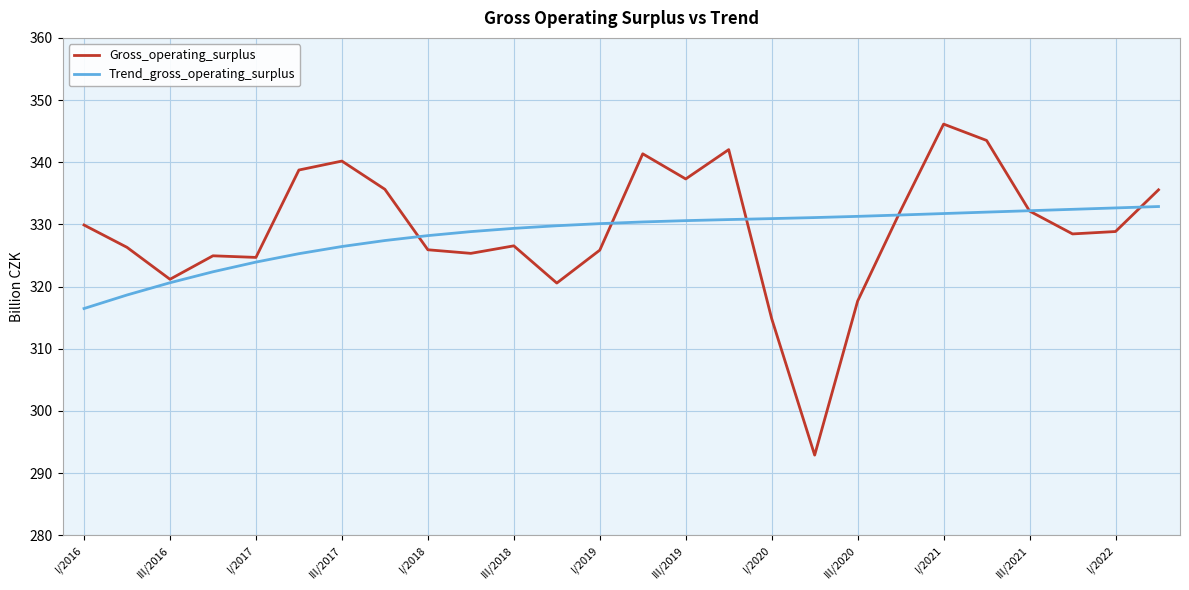

Does the chart display data point markers on the line(s)?

No